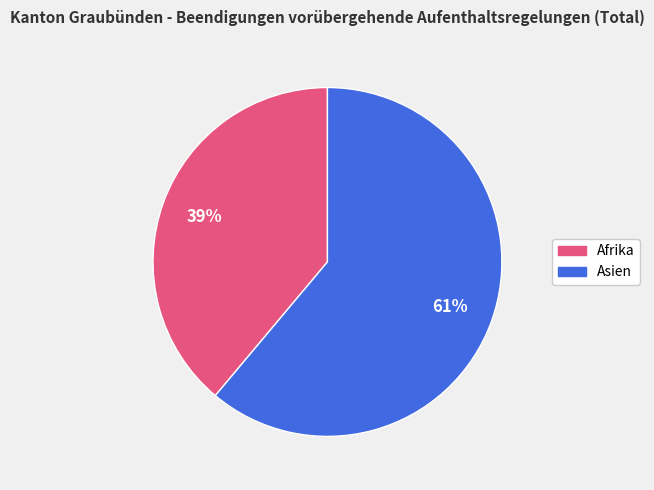

Does any single category account for the majority?

Yes